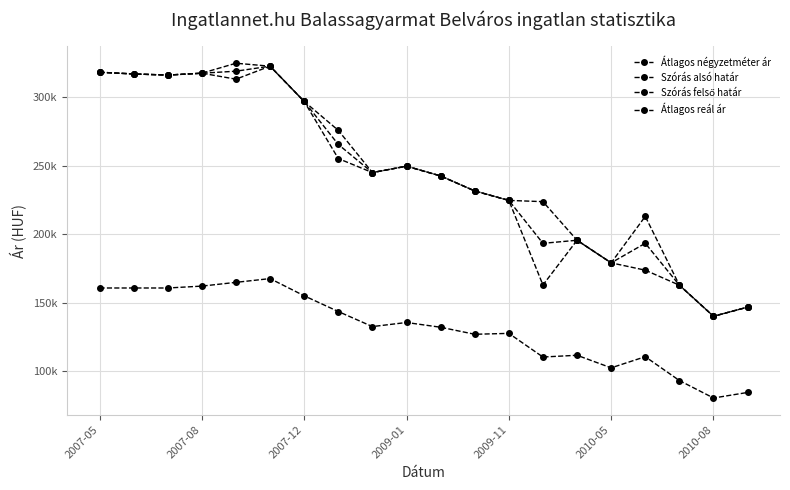

Reading left to right, list all the values displayed in this chart.

Átlagos négyzetméter ár: 160784	160784	160784	162156	164899	167642	155100	143610	132627	135605	132136	127011	127666	110409	111689	102516	110651	93264	80503	84555
Szórás alsó határ: 318215	316976	316155	317516	313161	322642	296904	255252	245005	249671	242549	231602	224701	162962	195617	179138	173783	162830	140148	146823
Szórás felső határ: 318215	316976	316155	317516	324799	322642	296904	275820	245005	249671	242549	231602	224701	223788	195617	179138	213033	162830	140148	146823
Átlagos reál ár: 318215	316976	316155	317516	318980	322642	296904	265536	245005	249671	242549	231602	224701	193375	195617	179138	193408	162830	140148	146823